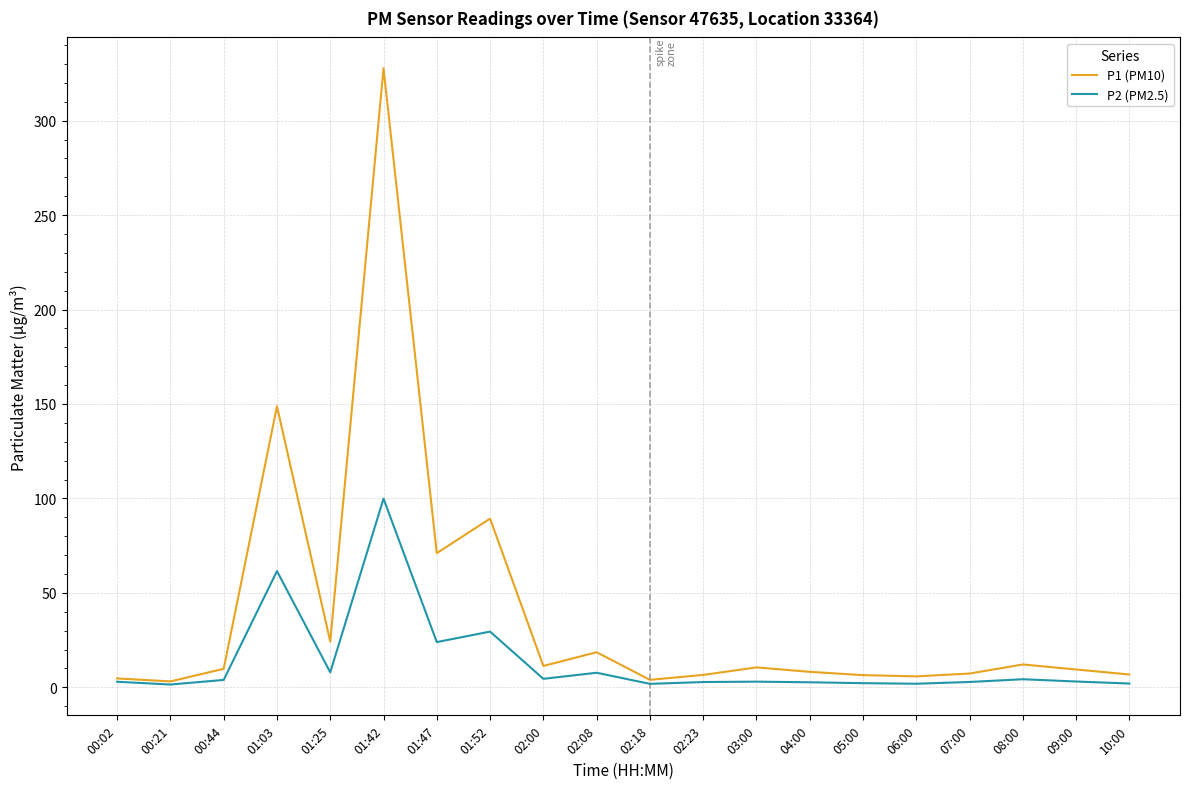

Which category has the highest value in the P2 (PM2.5) series?

01:42